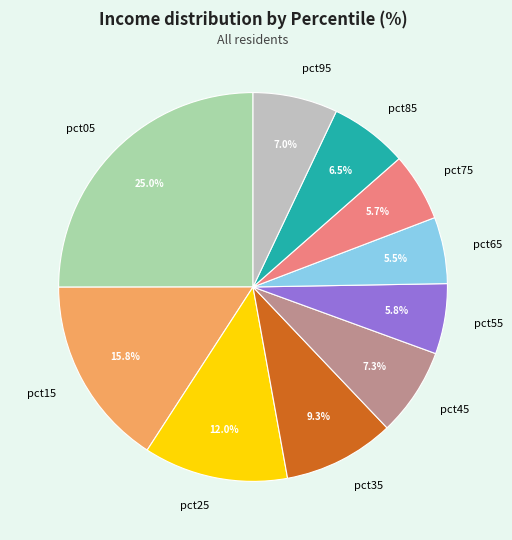

Is the sum of pct85 and pct05 greater than half?

No